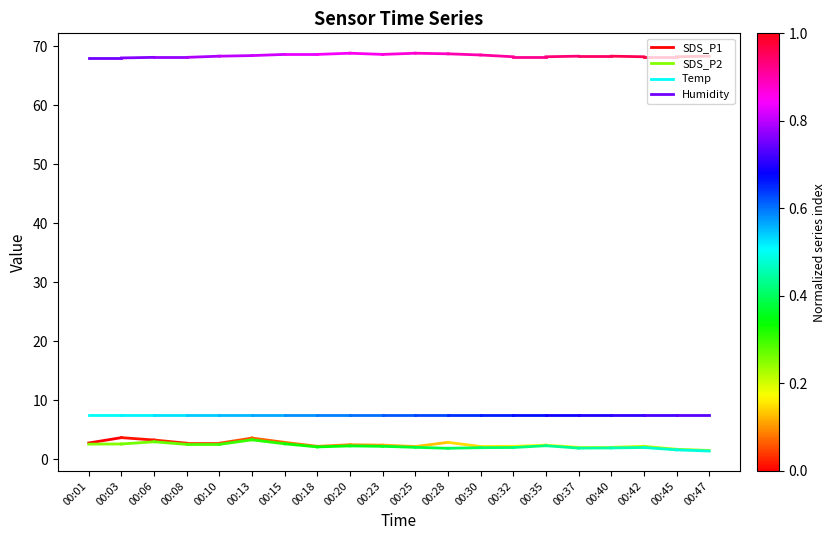

What are all the series names shown in the legend?

SDS_P1, SDS_P2, Temp, Humidity